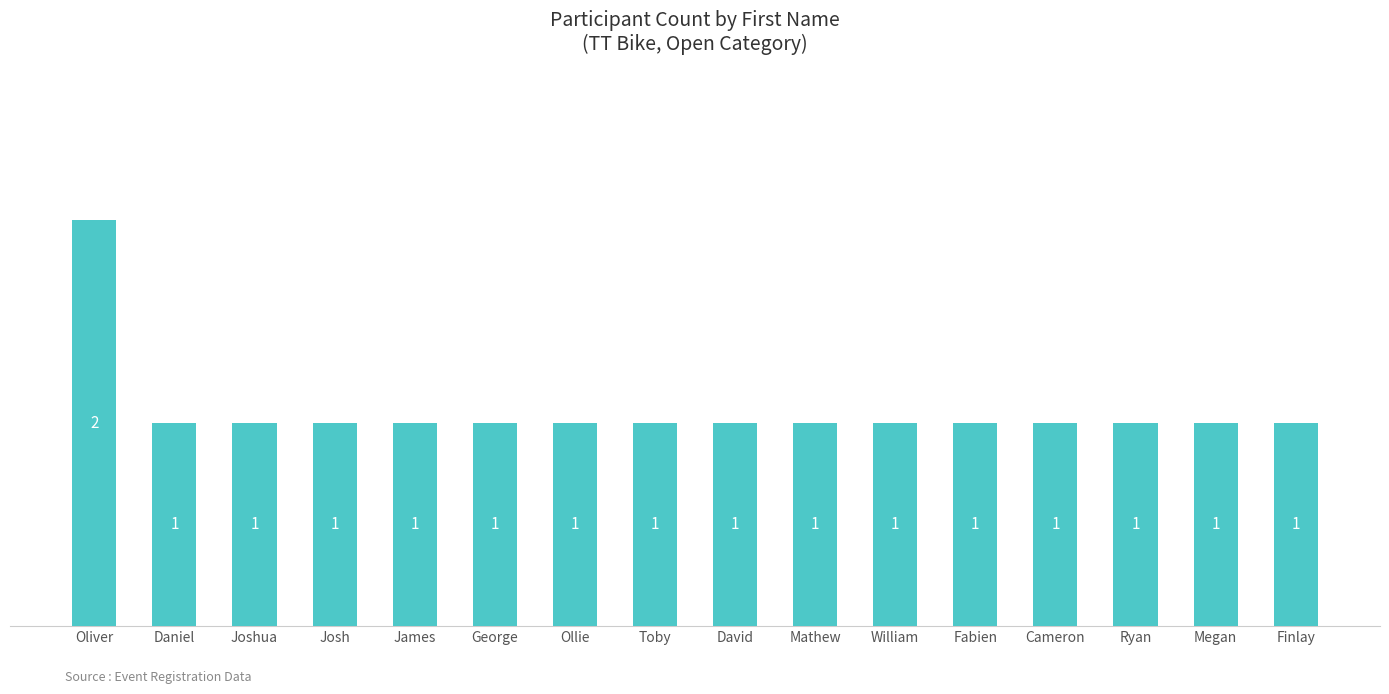

What is the label of the 12th bar from the left?

Fabien